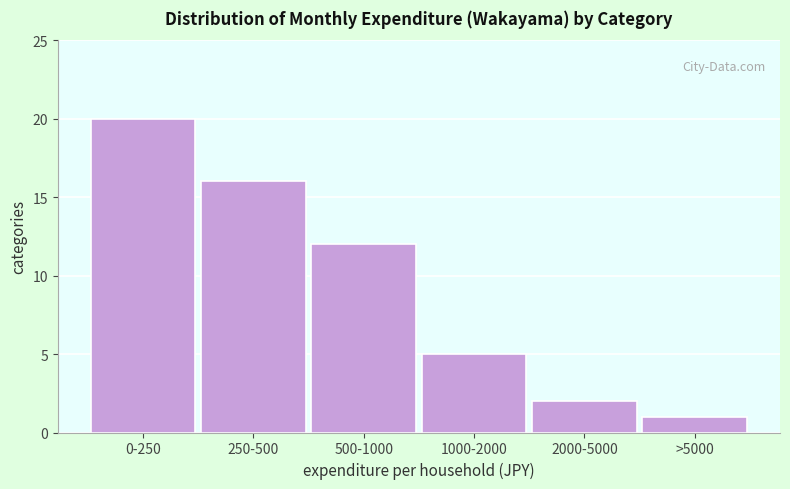

Reading right to left, list all the values displayed in this chart.

1	2	5	12	16	20